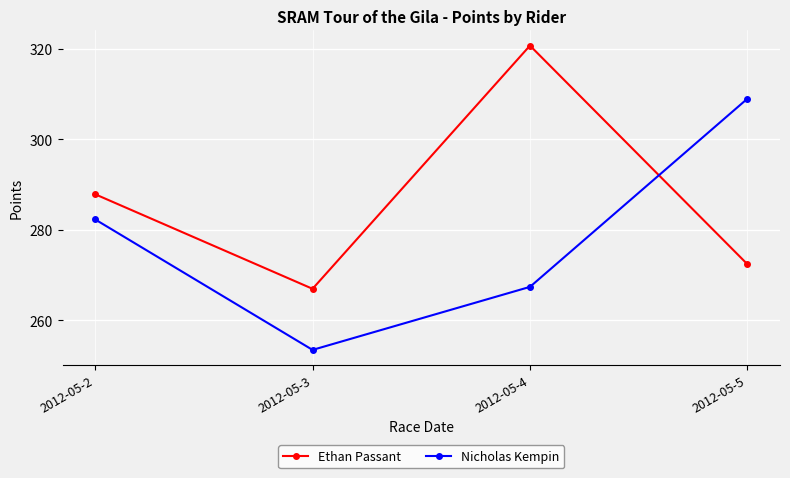

What is the maximum value shown in the chart?

320.6